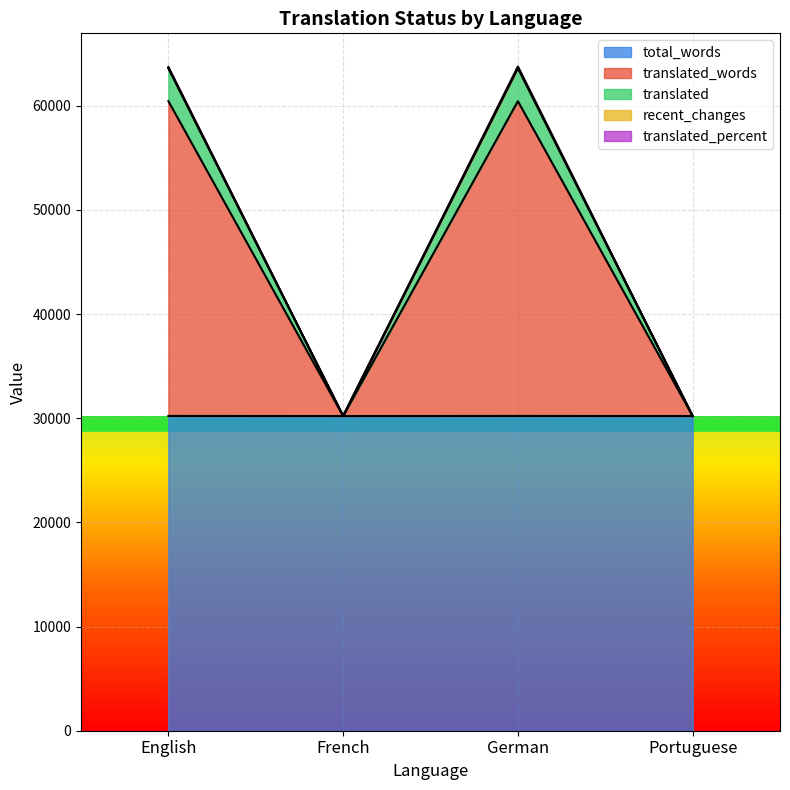

What is the difference between the translated_percent values at English and French?

30228